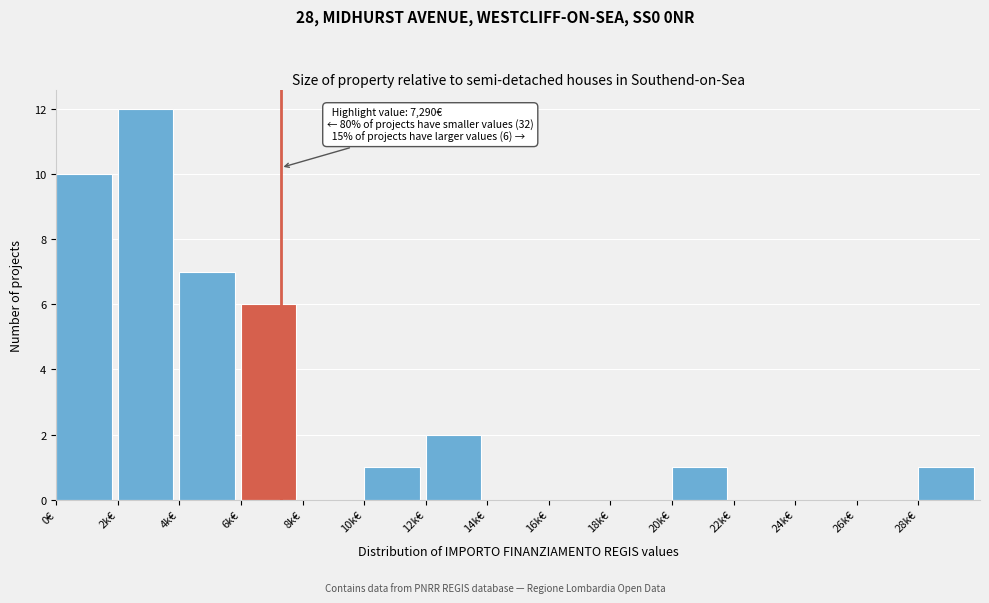

Reading right to left, list all the values displayed in this chart.

28k€=1	26k€=0	24k€=0	22k€=0	20k€=1	18k€=0	16k€=0	14k€=0	12k€=2	10k€=1	8k€=0	6k€=6	4k€=7	2k€=12	0€=10